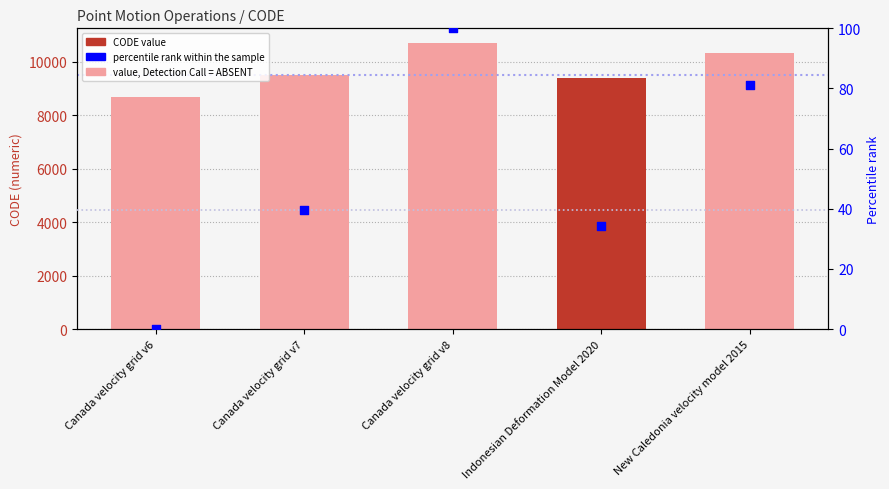

At which category is the sum across all series the highest?

Canada velocity grid v8